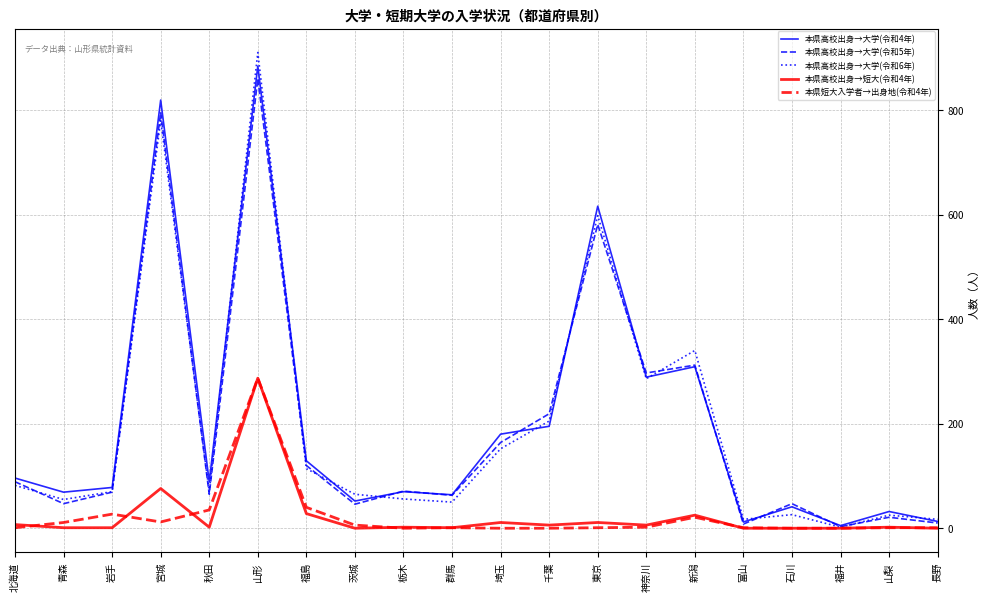

The value of 本県高校出身→大学(令和5年) at 福島 is 120. True or false?

True